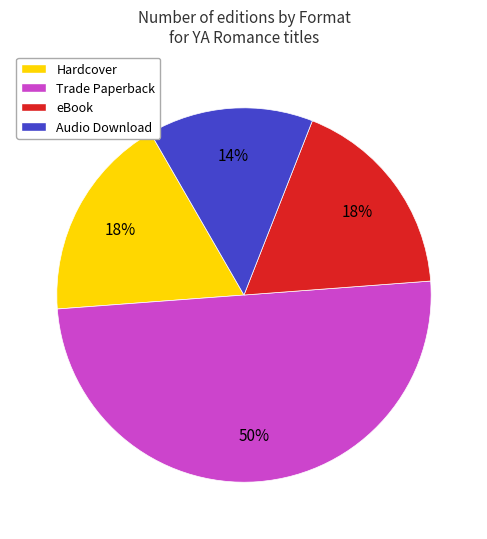

Is Hardcover the majority of the pie?

No